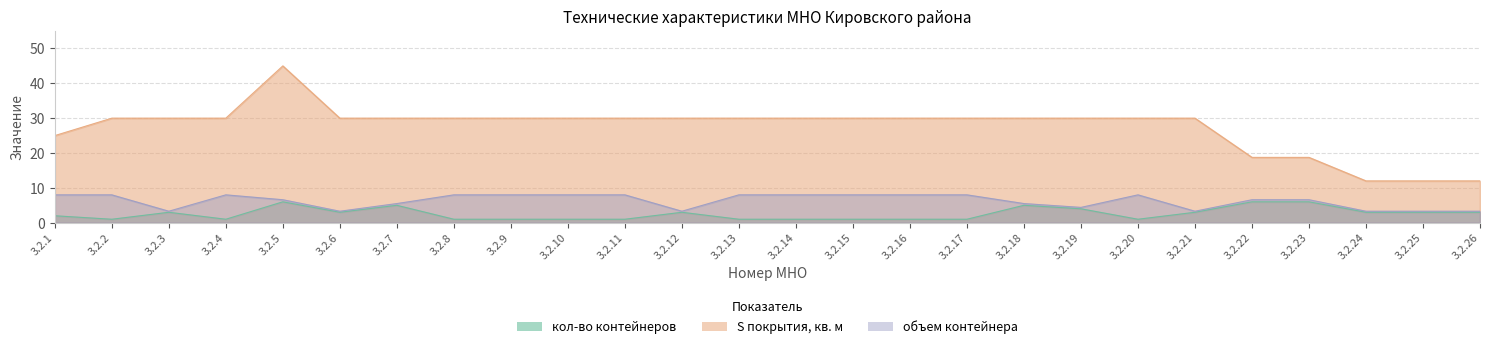

What is the value of the объем контейнера point at the 16th from the left?

8.0